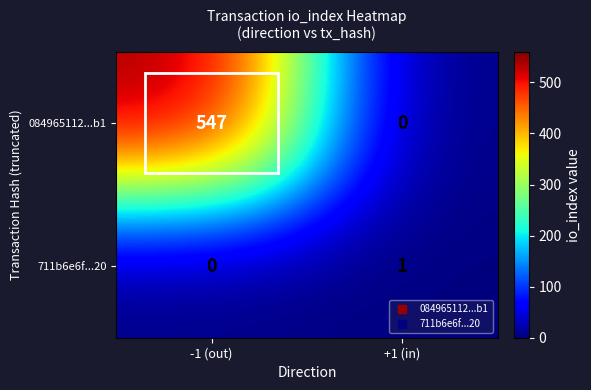

What is the sum of the 084965112...b1 values at -1 (out) and +1 (in)?

547